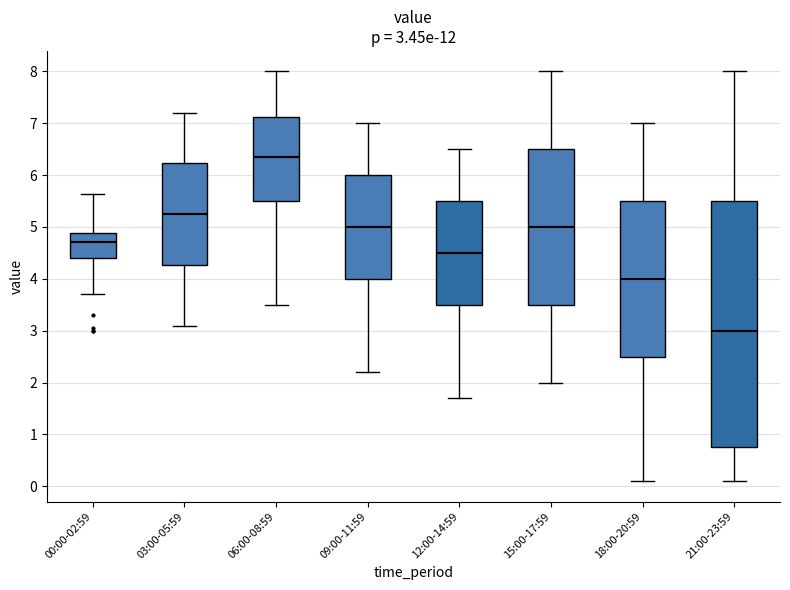

Which box has the lowest median line?

21:00-23:59